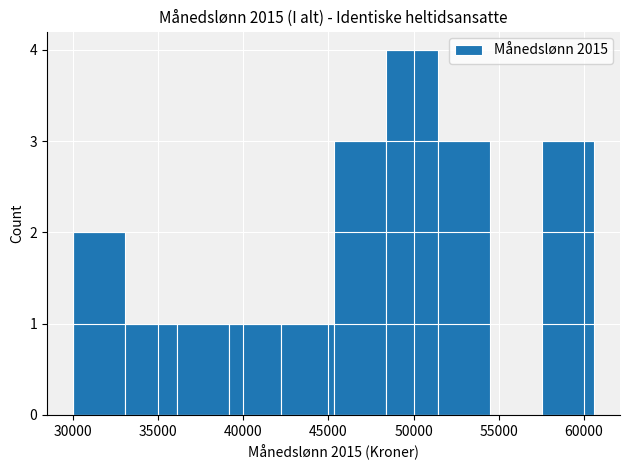

Reading left to right, transcribe this chart: for each bar, give the range it covers on the x-axis and its height. Neither the bar edges nor the heights are printed on the chart, so give them approximately, as read against the axes.

30000 to 33000: 2
33000 to 36000: 1
36000 to 39000: 1
39000 to 42000: 1
42000 to 45500: 1
45500 to 48500: 3
48500 to 51500: 4
51500 to 54500: 3
54500 to 57500: 0
57500 to 60500: 3